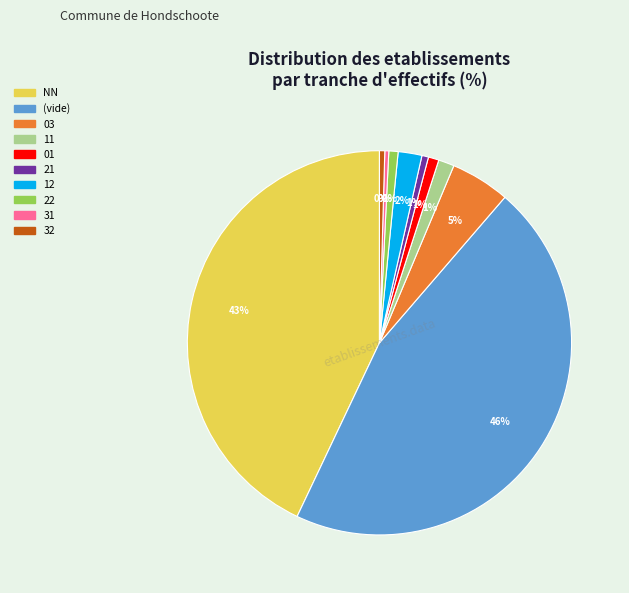

Does any single category account for the majority?

No